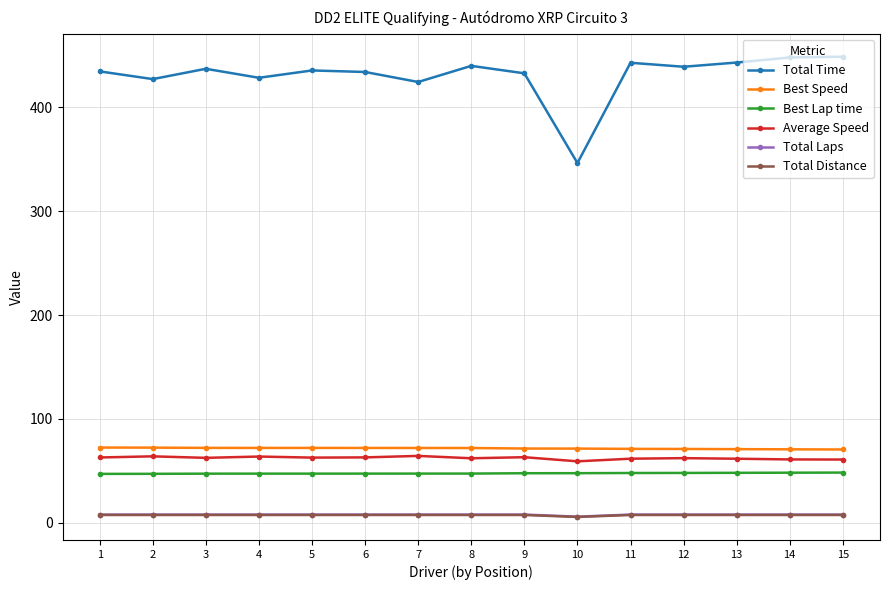

What is the maximum value shown in the chart?

448.8